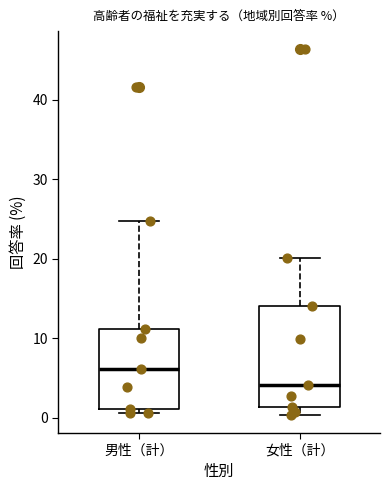

Which box has the lowest median line?

女性（計）